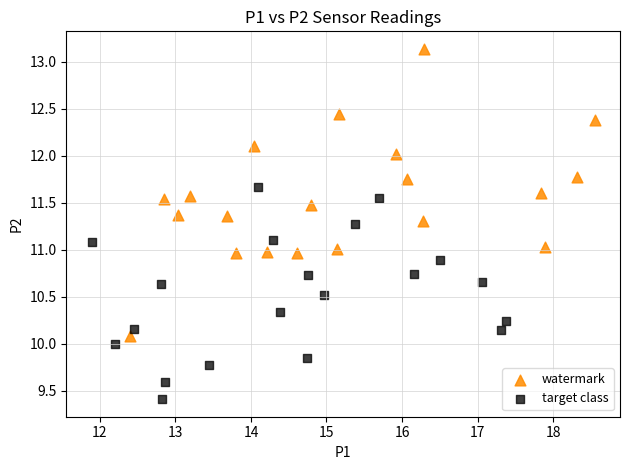

Which series reaches the maximum Y coordinate?

watermark